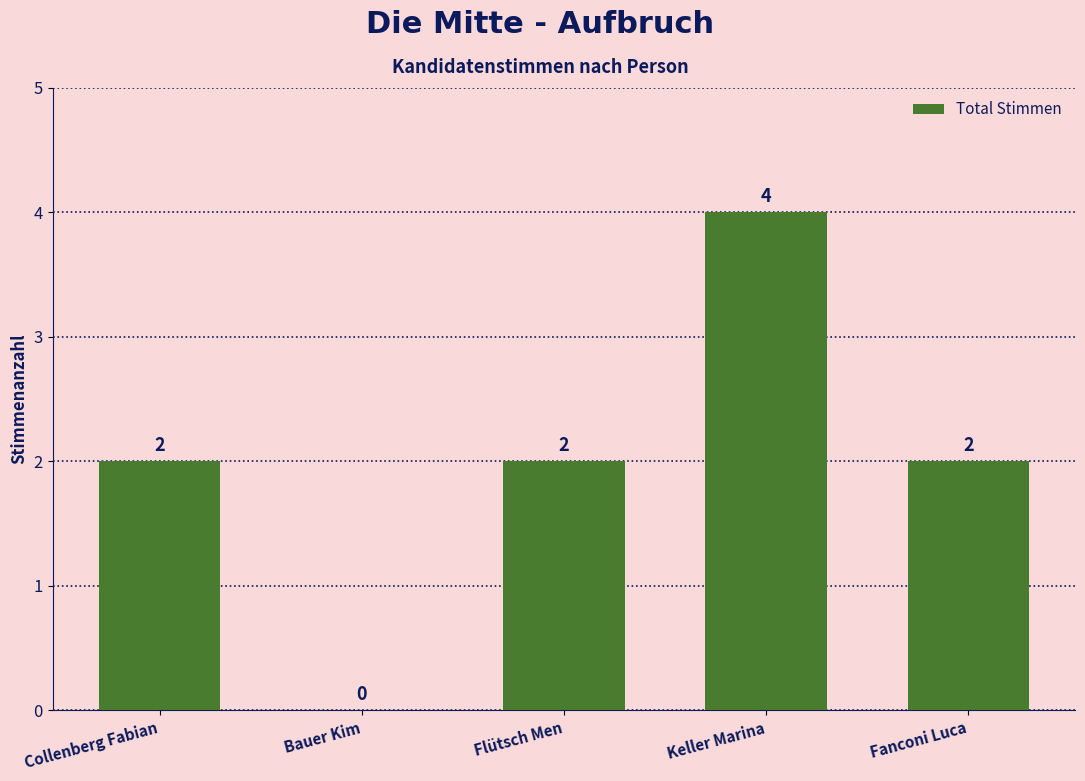

How many distinct data groups are displayed?

1